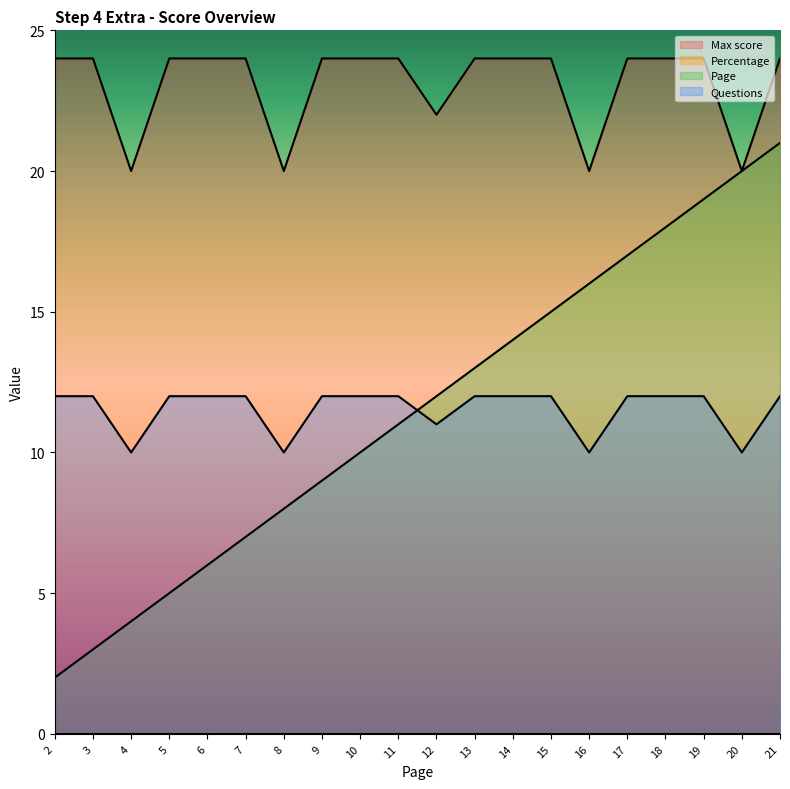

Is it true that Max score equals 24 at 10?

True